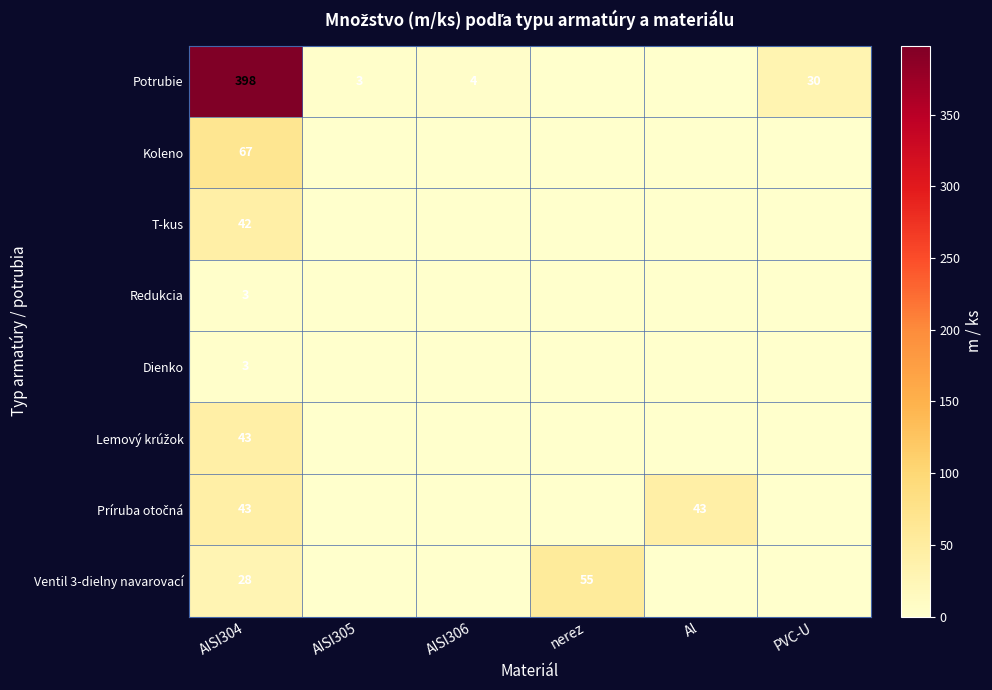

True or false: Dienko has a value of 5 at AISI304.

False